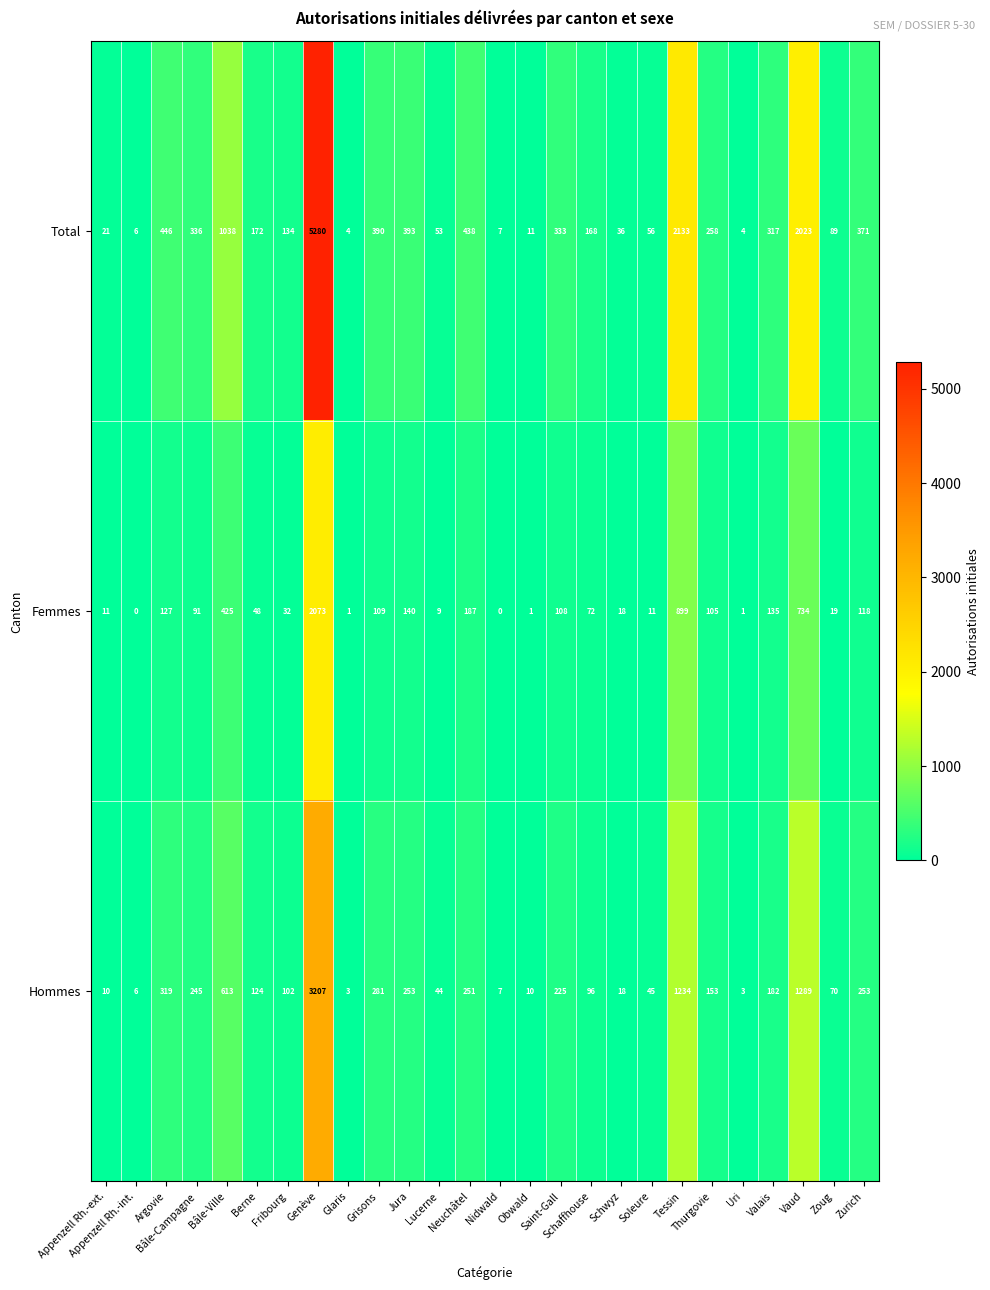

List the series in order of their overall mean, lowest first.

Femmes, Hommes, Total